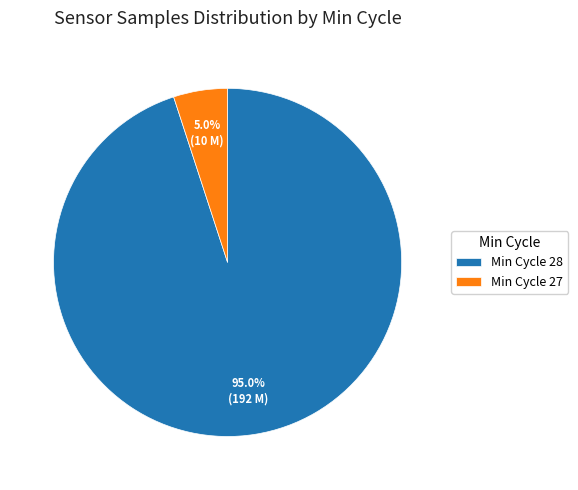

Rank the categories by value from lowest to highest.

Min Cycle 27, Min Cycle 28